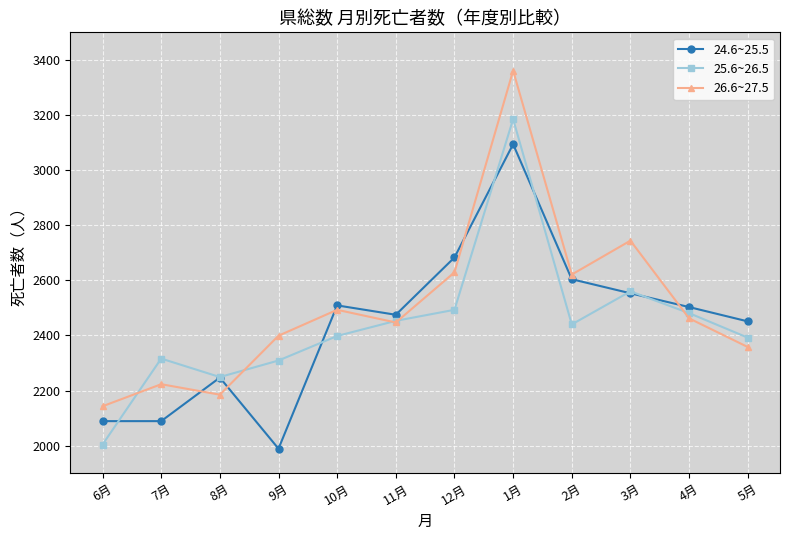

True or false: 25.6~26.5 has a value of 3532 at 3月.

False